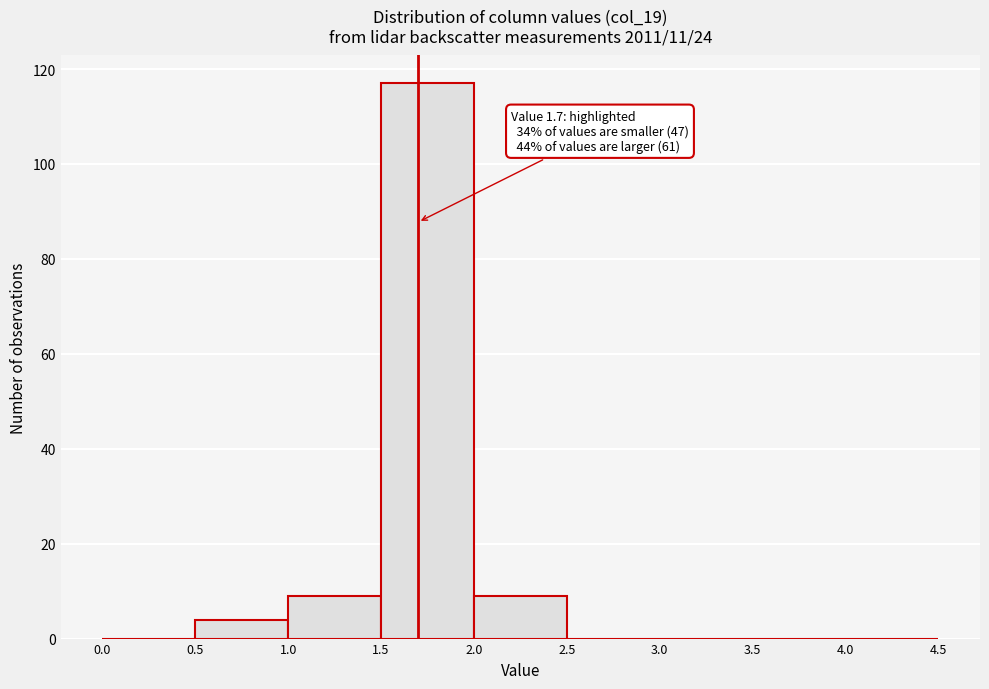

Which range on the x-axis has the tallest bar?

1.5 to 2.0